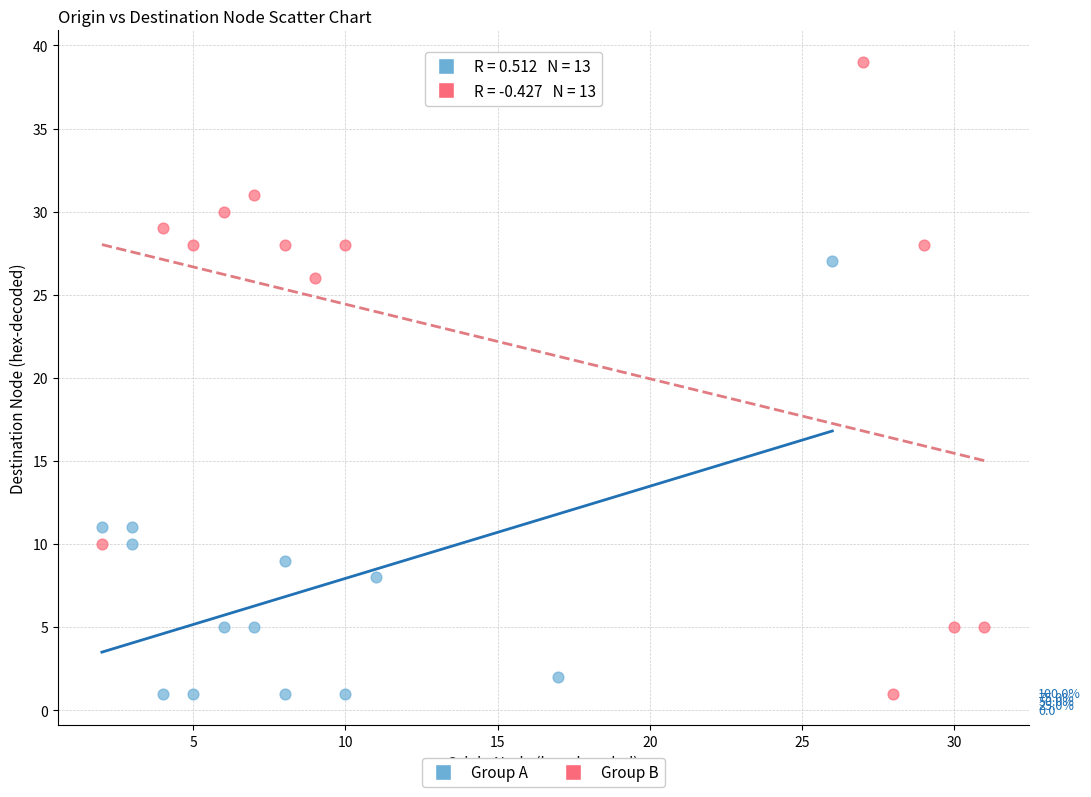

Which series reaches the maximum Y coordinate?

Group B